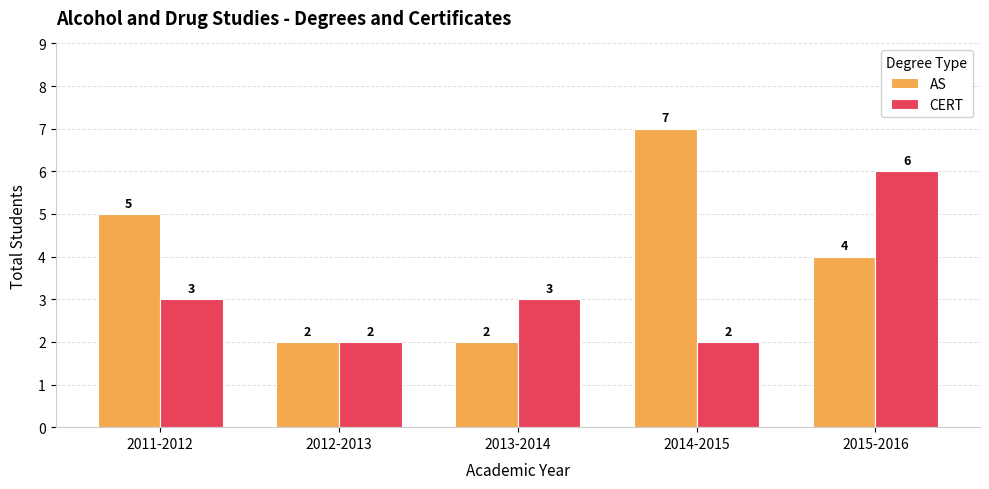

Is it true that AS equals 4 at 2015-2016?

True